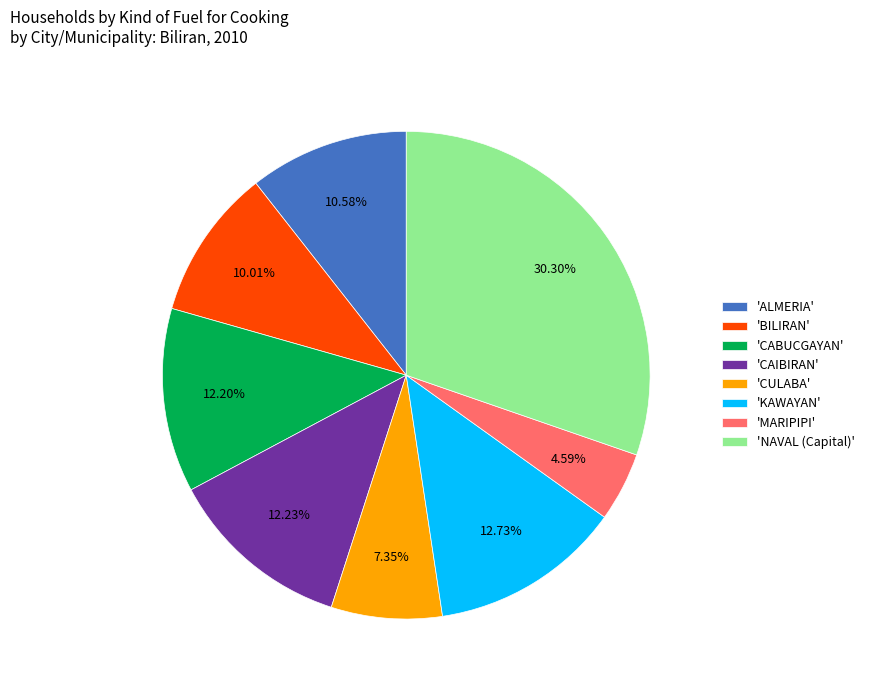

Which slice is the smallest?

'MARIPIPI'